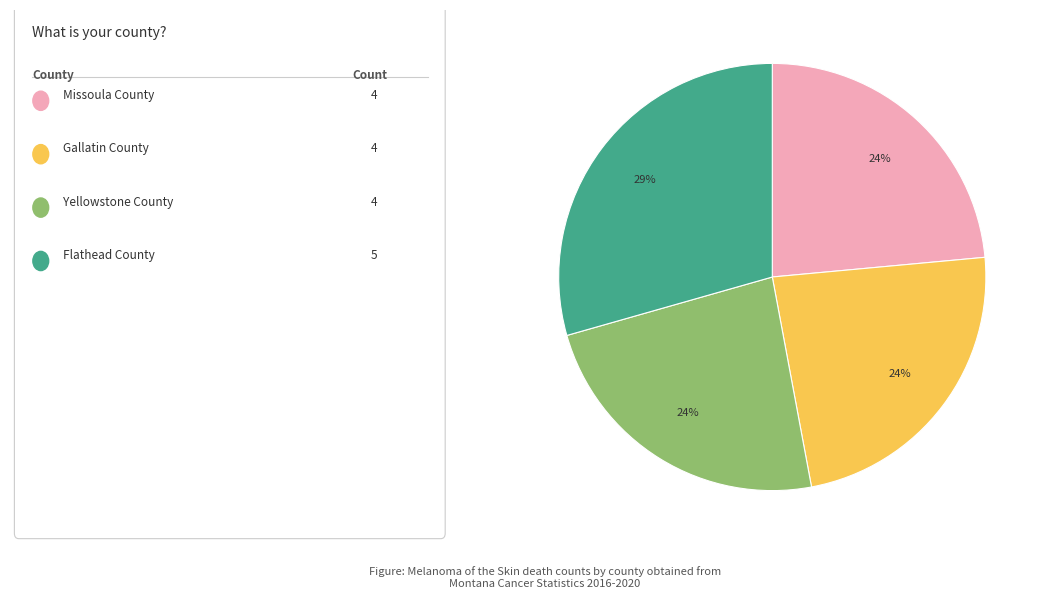

To the nearest percent, what is the average slice percentage?

25%